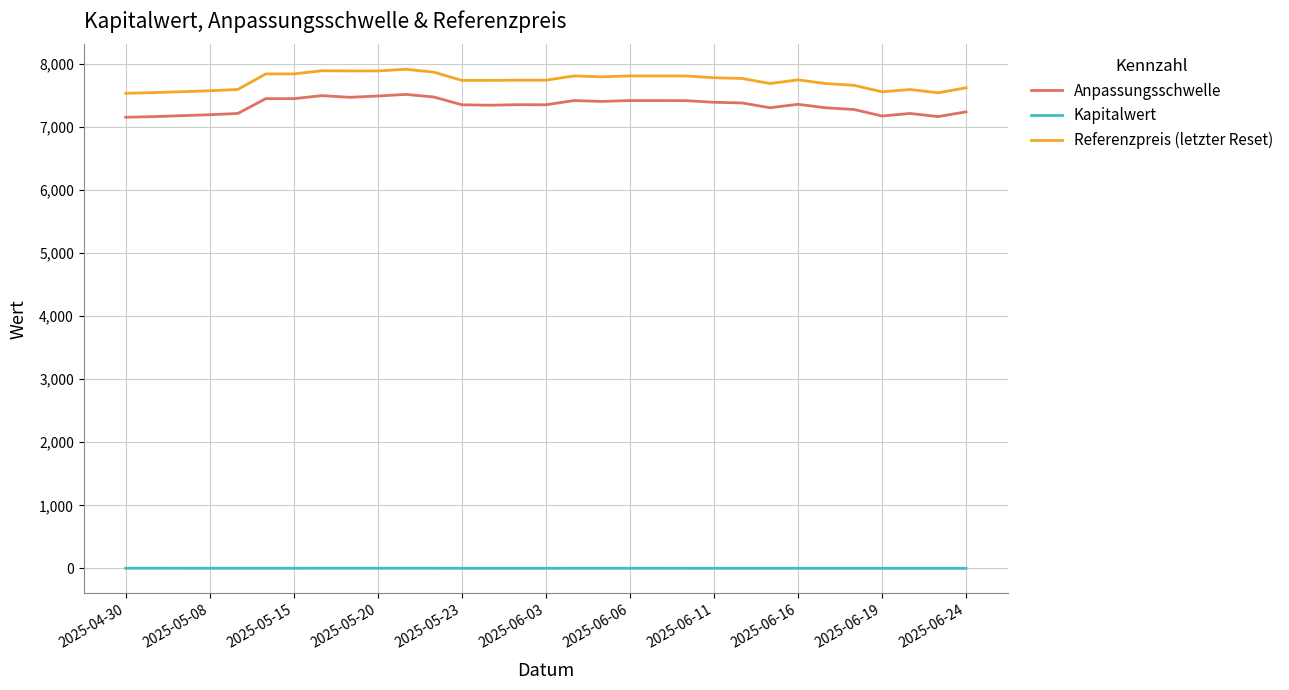

True or false: Anpassungsschwelle and Referenzpreis (letzter Reset) intersect in this chart.

False